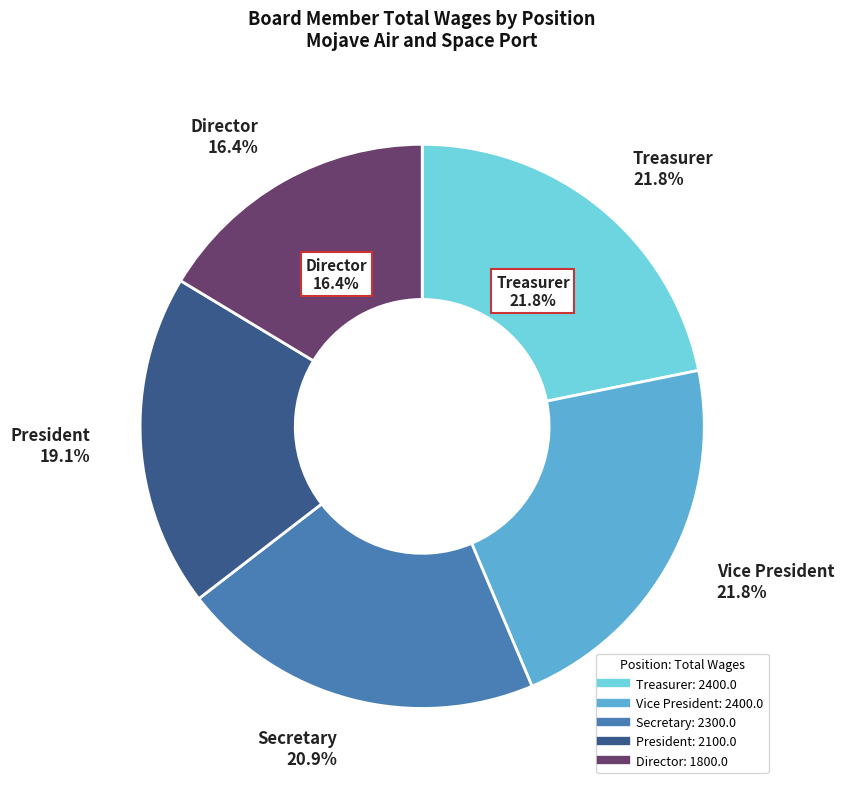

To the nearest percent, what percentage of the pie is Vice President?

22%